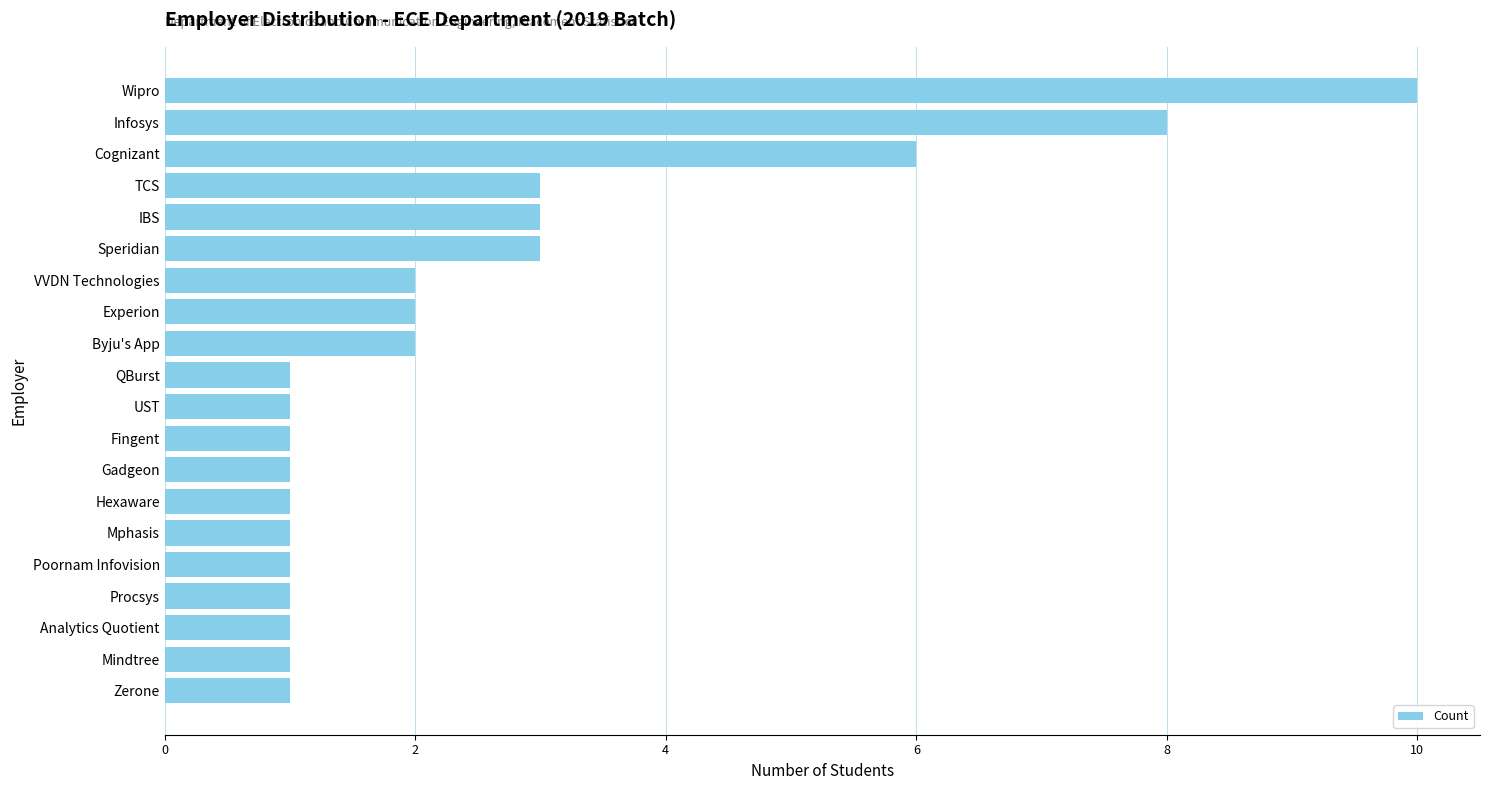

Reading top to bottom, transcribe all the data shown in this chart.

Wipro=10	Infosys=8	Cognizant=6	TCS=3	IBS=3	Speridian=3	VVDN Technologies=2	Experion=2	Byju's App=2	QBurst=1	UST=1	Fingent=1	Gadgeon=1	Hexaware=1	Mphasis=1	Poornam Infovision=1	Procsys=1	Analytics Quotient=1	Mindtree=1	Zerone=1